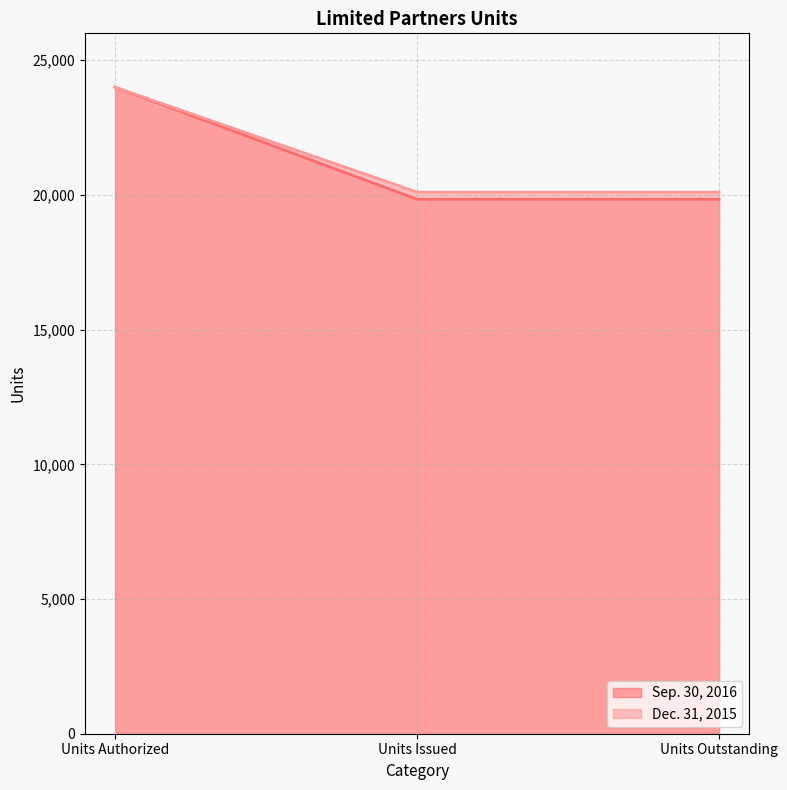

Which has a higher value, Units Issued or Units Authorized?

Units Authorized